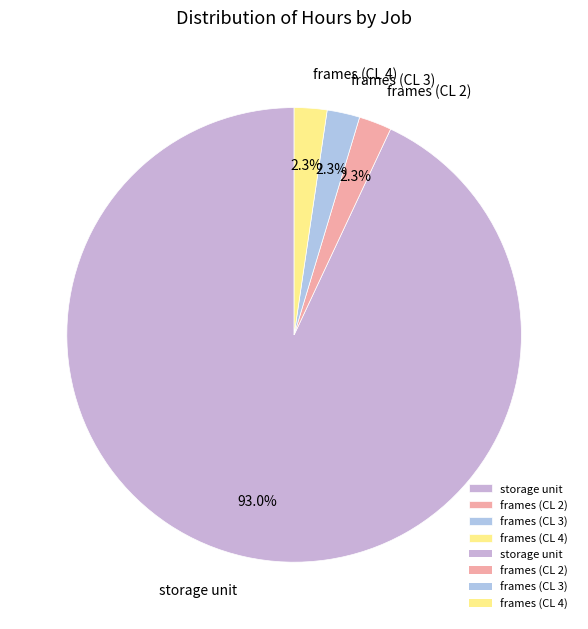

How much of the chart is everything except frames (CL 4)?

97.7%